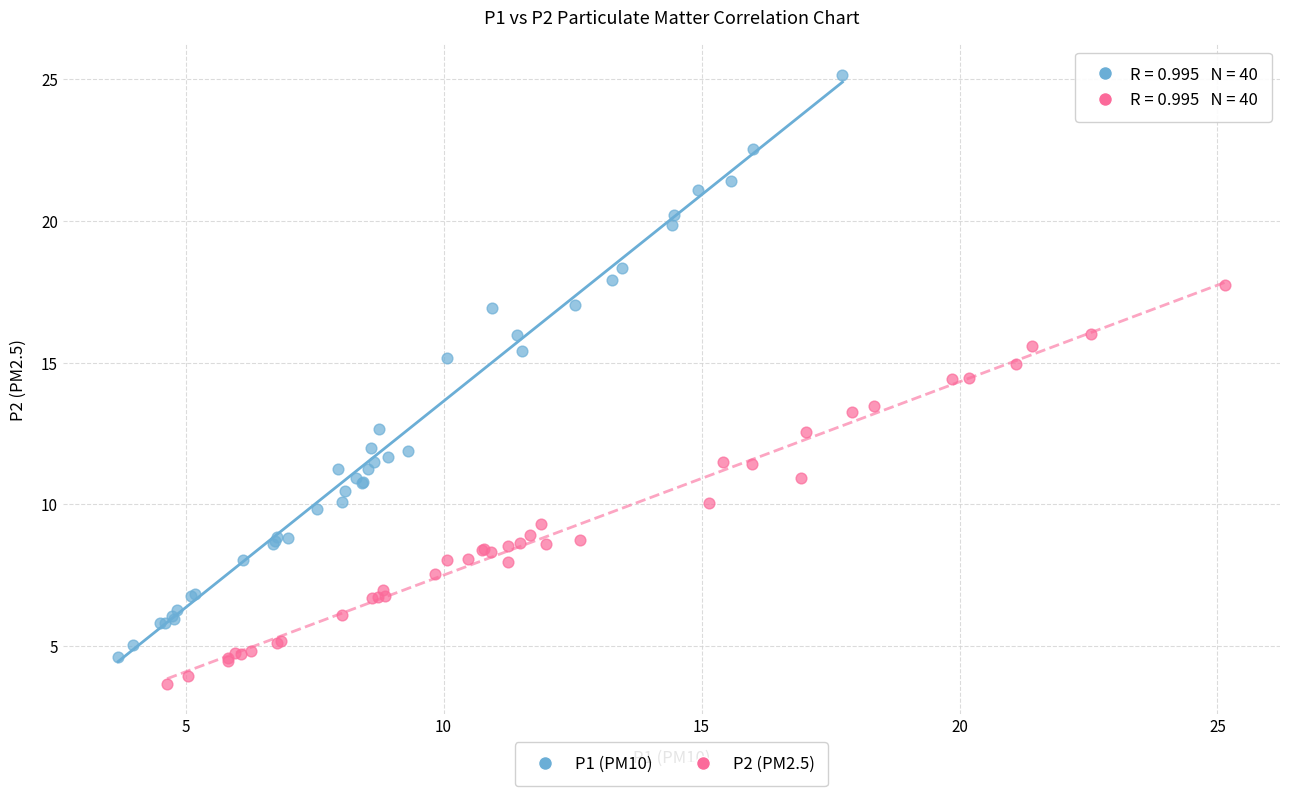

Which series contains the highest Y value?

P1 (PM10)